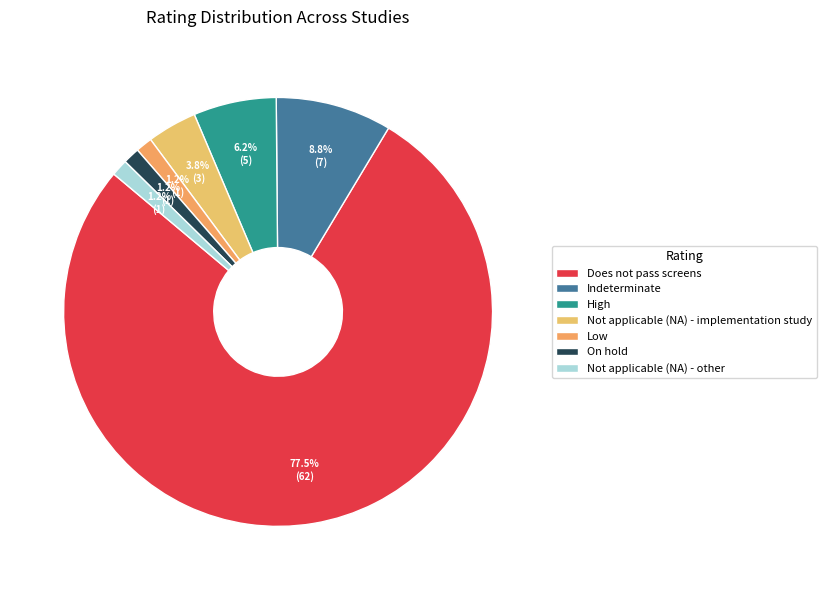

What percentage do Low and High together represent?

7.5%